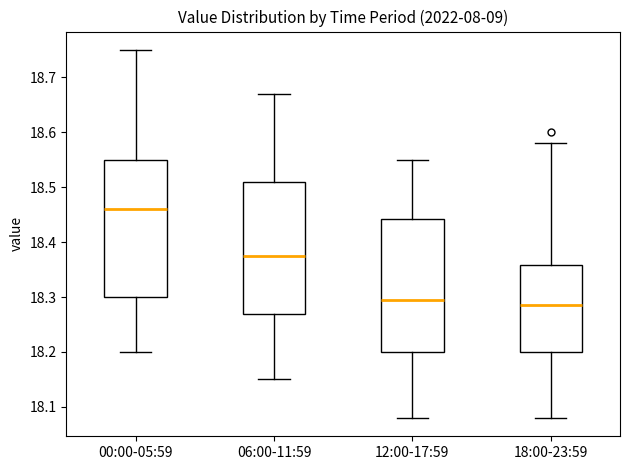

Reading left to right, transcribe this box plot: for each box, give where its median line is, the range the box spans, and where its two whiskers end, as read against the y-axis. The values are not printed on the chart, so give them approximately, as read against the axis.

00:00-05:59: median 18.46, box 18.30 to 18.55, whiskers 18.20 to 18.75
06:00-11:59: median 18.38, box 18.27 to 18.51, whiskers 18.15 to 18.67
12:00-17:59: median 18.30, box 18.20 to 18.44, whiskers 18.08 to 18.55
18:00-23:59: median 18.29, box 18.20 to 18.36, whiskers 18.08 to 18.58